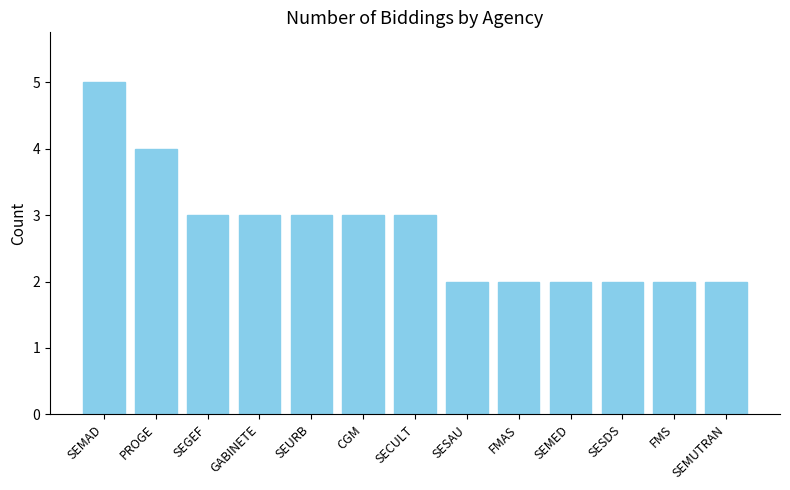

What is the change in value from GABINETE to SEMED?

-1